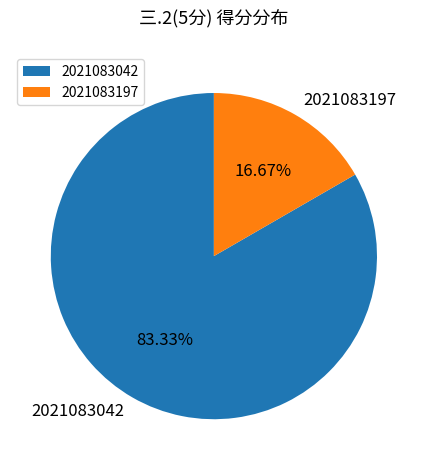

What is the largest slice in the pie chart?

2021083042